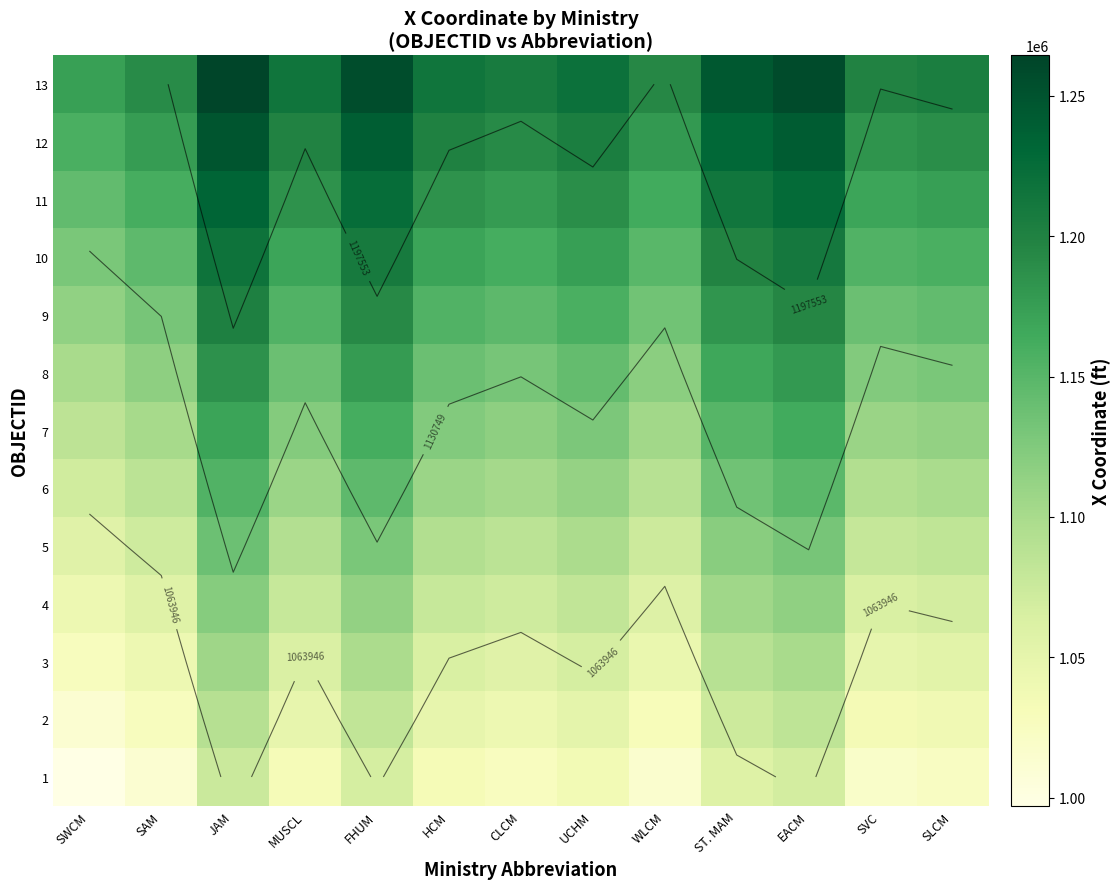

The 9 series shows 1682385.0 at HCM. True or false?

False